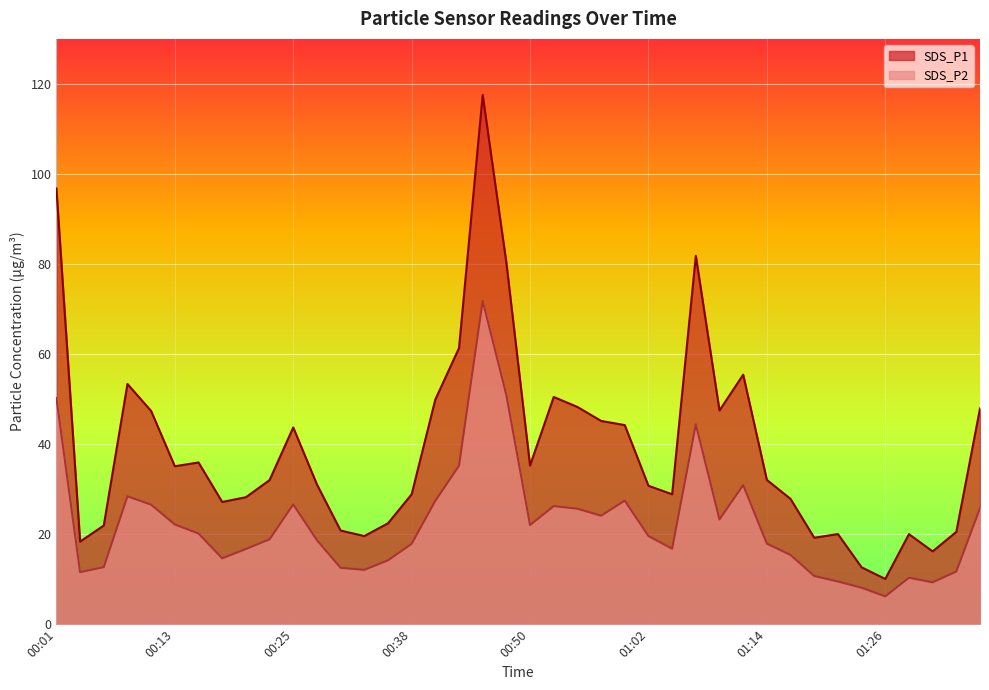

The SDS_P1 series shows 47.5 at 01:09. True or false?

True